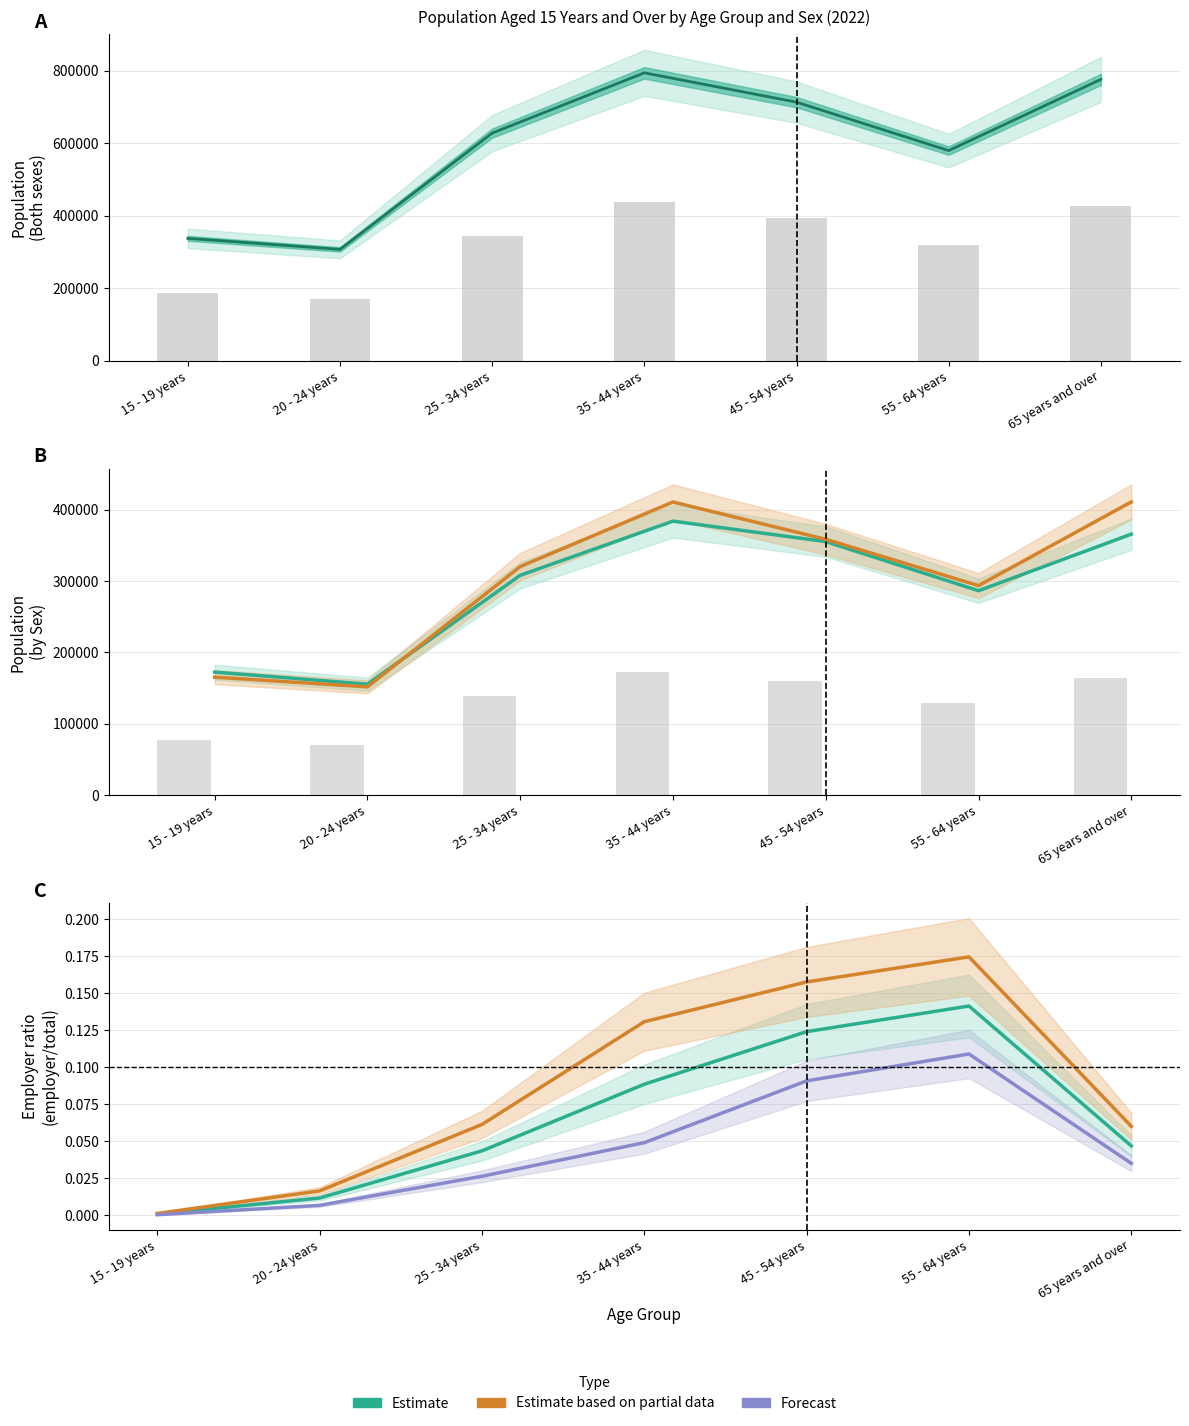

Where is Male nearest to the value 0?

15 - 19 years